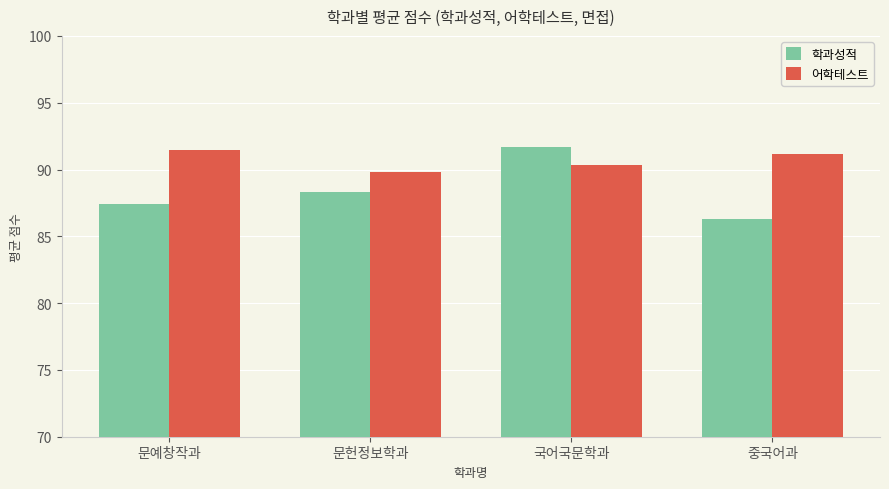

What is the difference between the highest and lowest values at 중국어과?

4.9